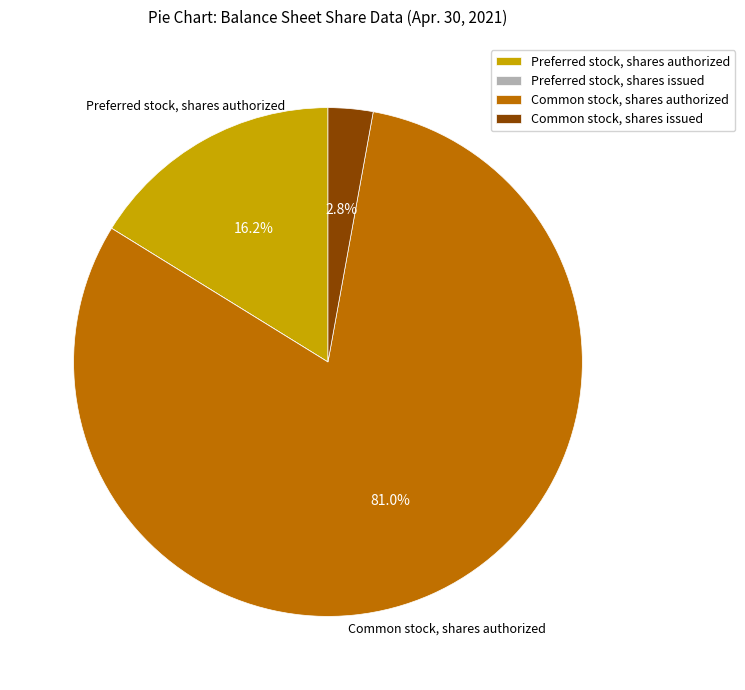

What is the majority slice?

Common stock, shares authorized